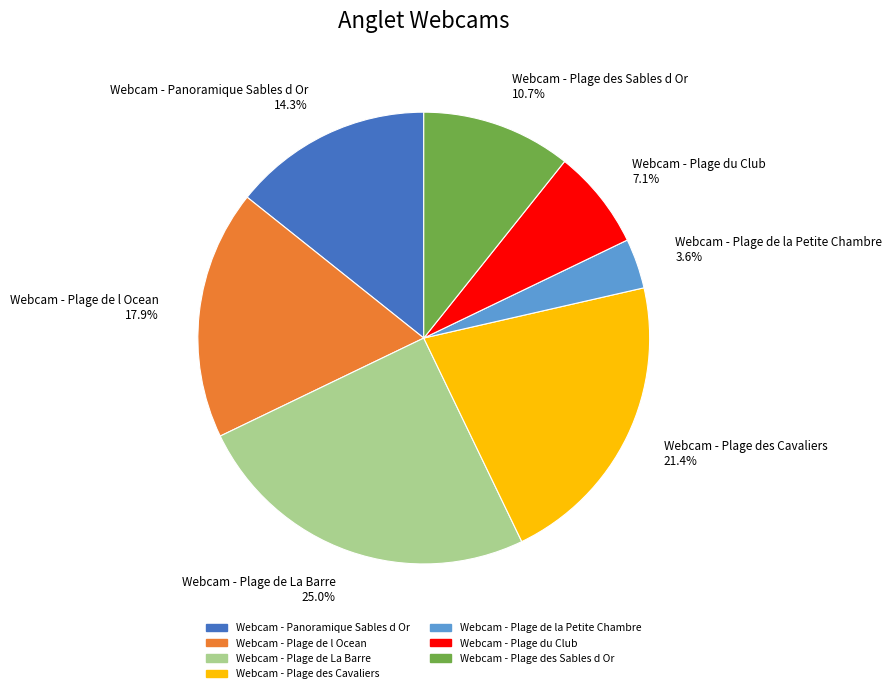

Which slice is the largest?

Webcam - Plage de La Barre